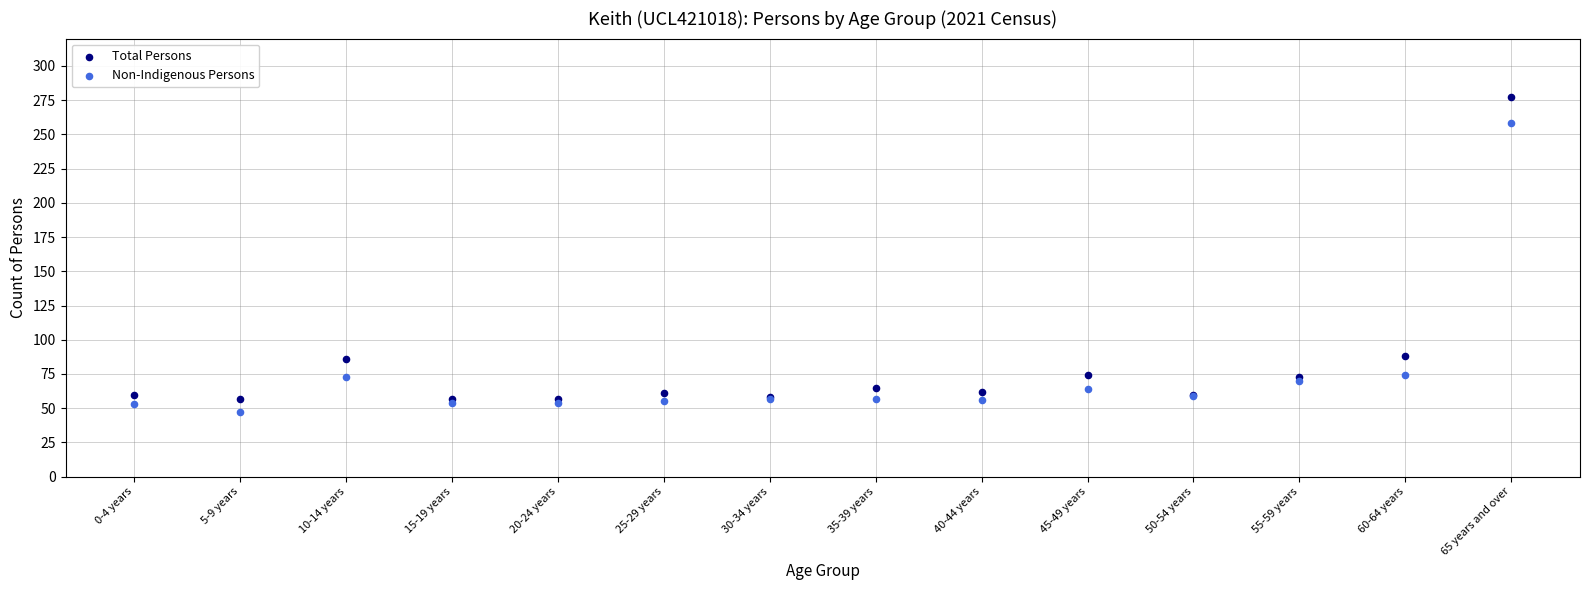

Which series has the largest Y range (max minus min)?

Total Persons